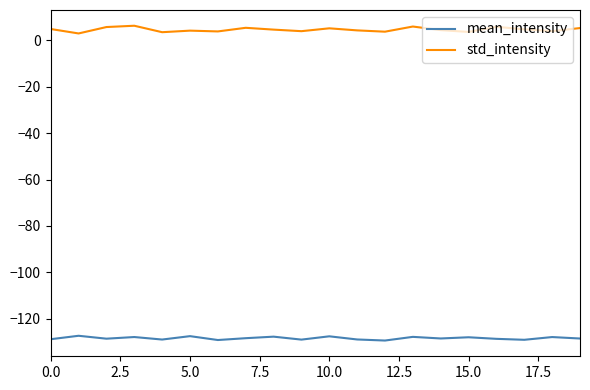

True or false: mean_intensity and std_intensity intersect in this chart.

False